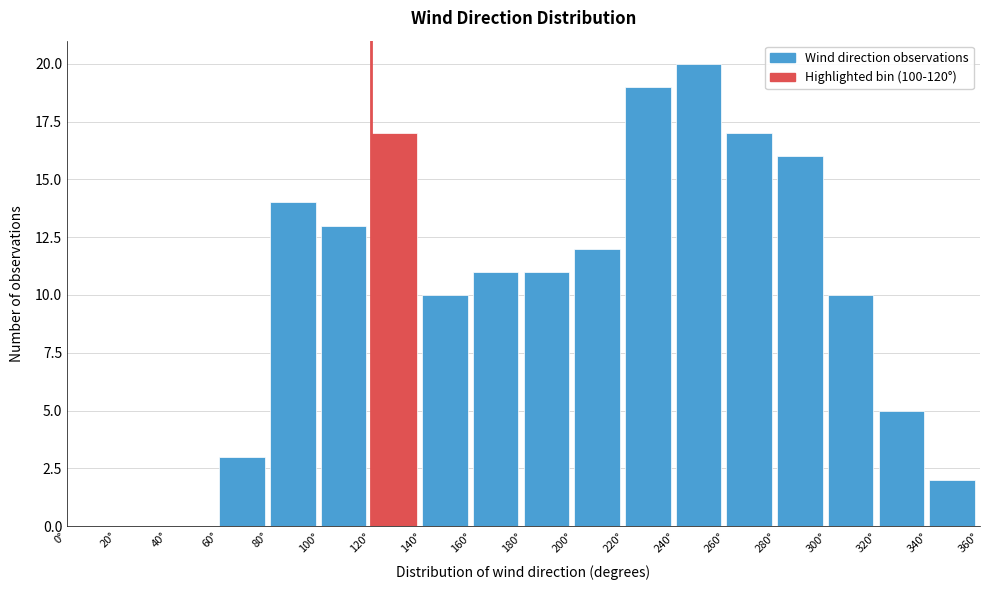

Reading left to right, transcribe this chart: for each bar, give the range it covers on the x-axis and its height. The values are not printed on the chart, so give them approximately, as read against the axis.

0 to 20: 0
20 to 40: 0
40 to 60: 0
60 to 80: 3
80 to 100: 14
100 to 120: 13
120 to 140: 17
140 to 160: 10
160 to 180: 11
180 to 200: 11
200 to 220: 12
220 to 240: 19
240 to 260: 20
260 to 280: 17
280 to 300: 16
300 to 320: 10
320 to 340: 5
340 to 360: 2